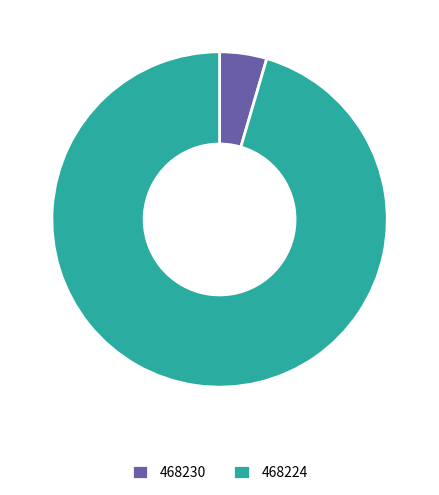

Is it true that 468230 is 5% of the pie?

True